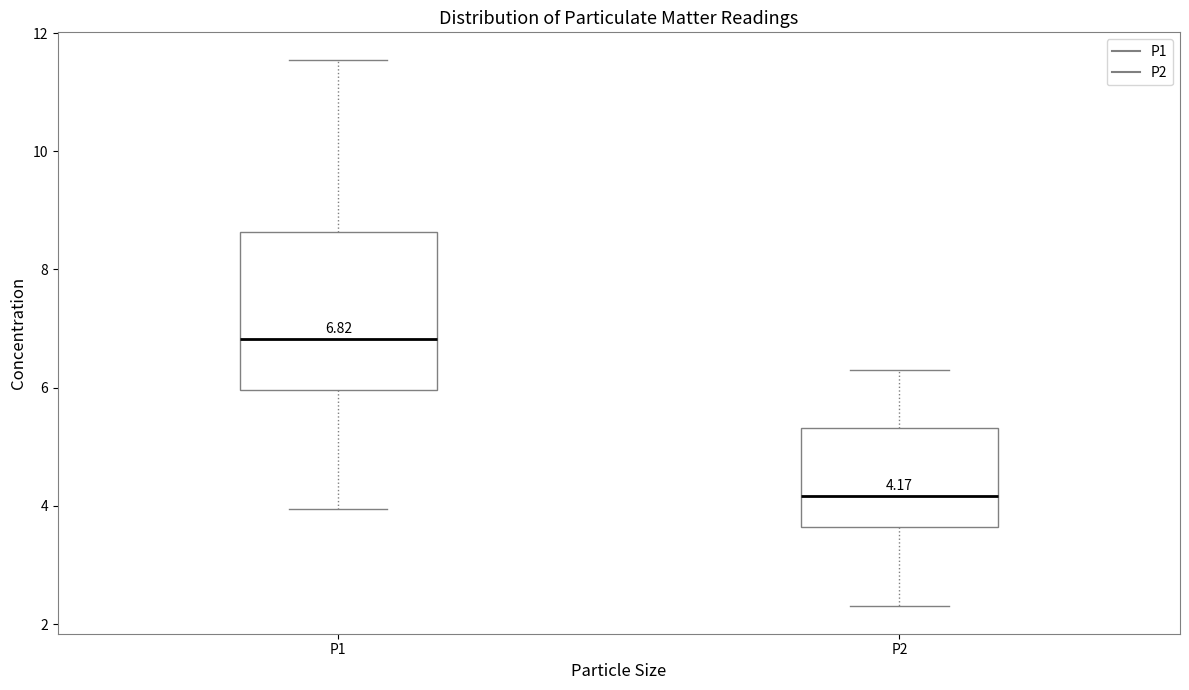

Which box is the tallest, from its lower edge to its upper edge?

P1